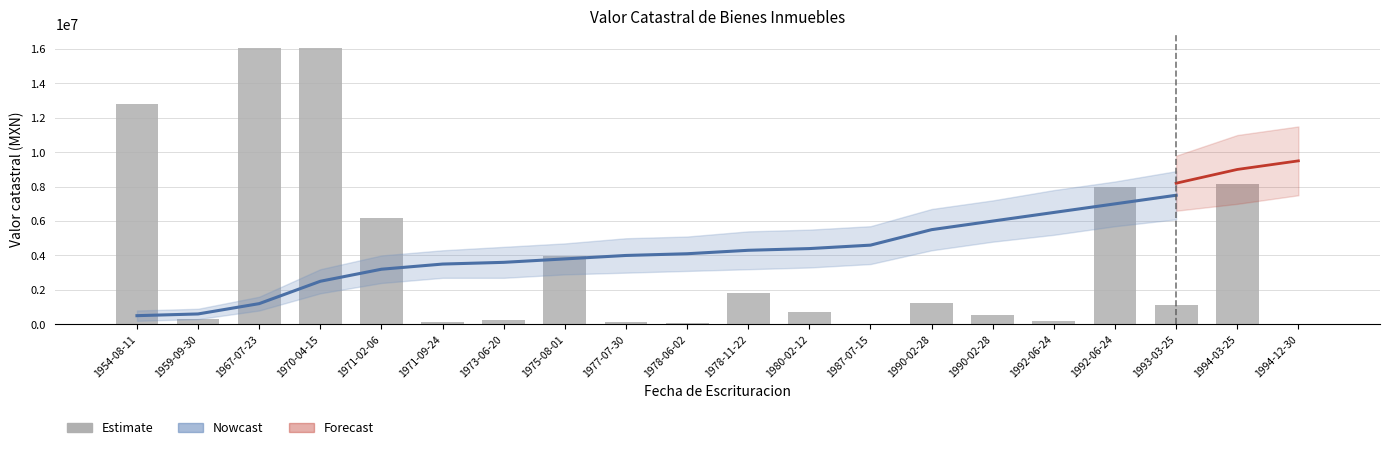

Which label corresponds to the largest value in the chart?

1967-07-23